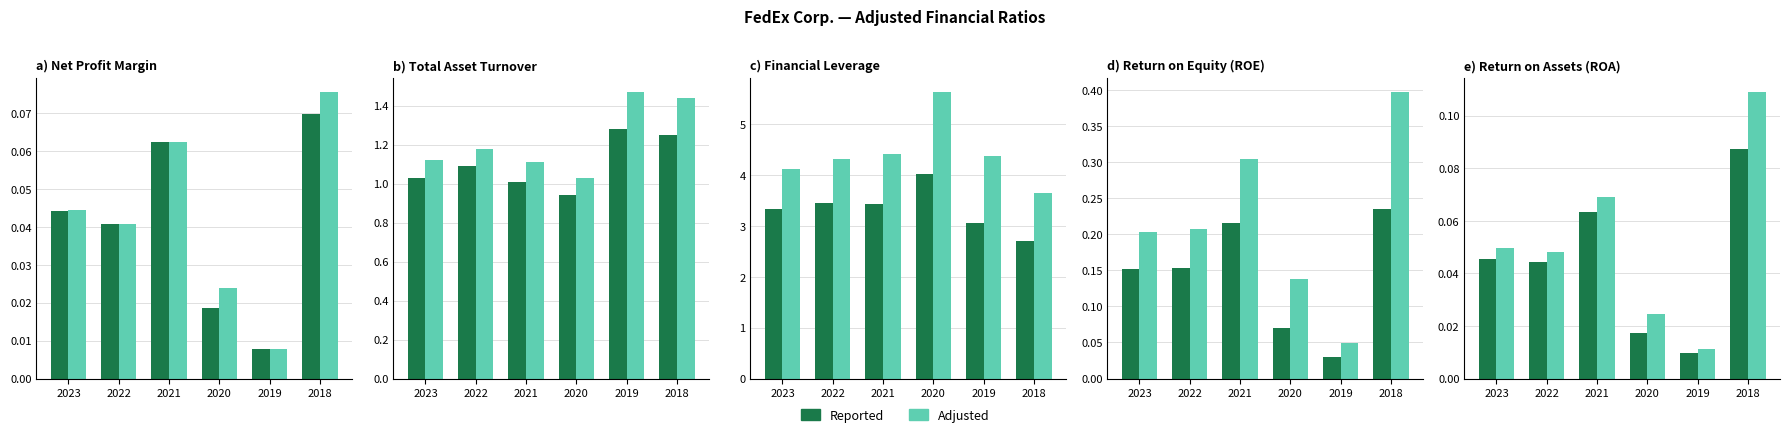

What is the maximum value for Reported?

0.1